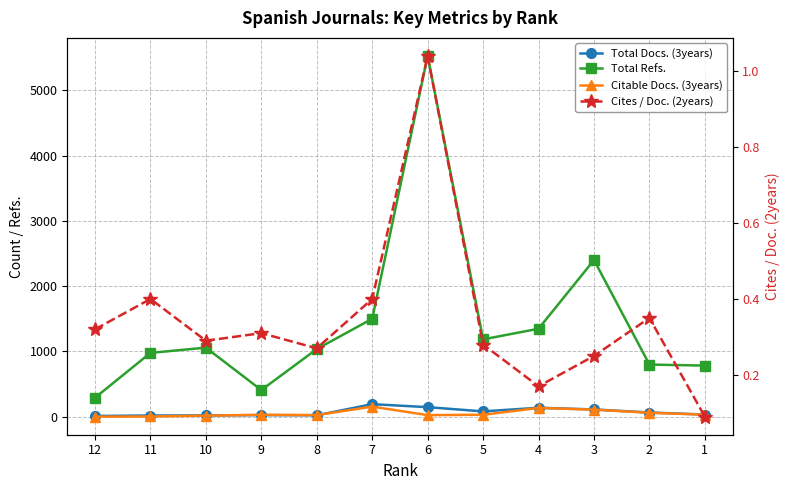

At which label does Total Docs. (3years) first exceed 64?

7